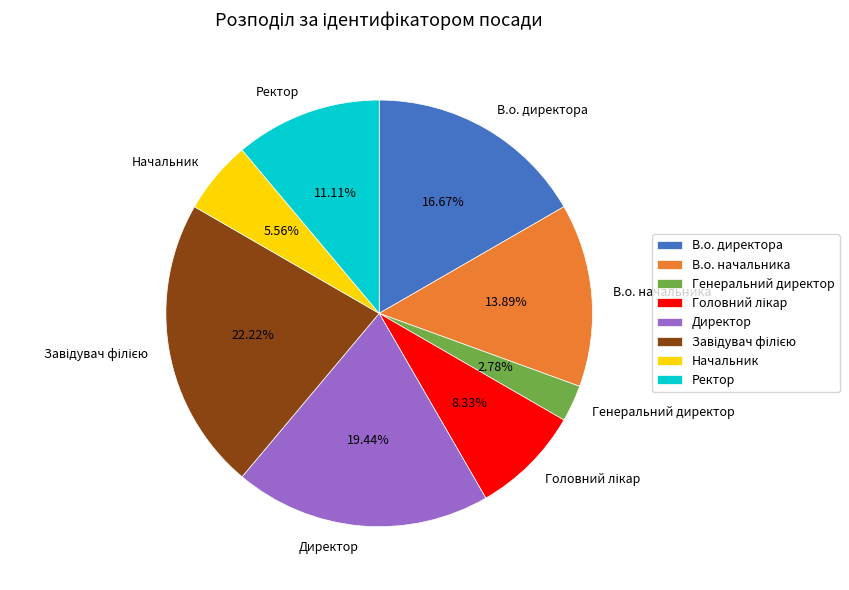

To the nearest percent, what percentage of the pie is В.о. директора?

17%